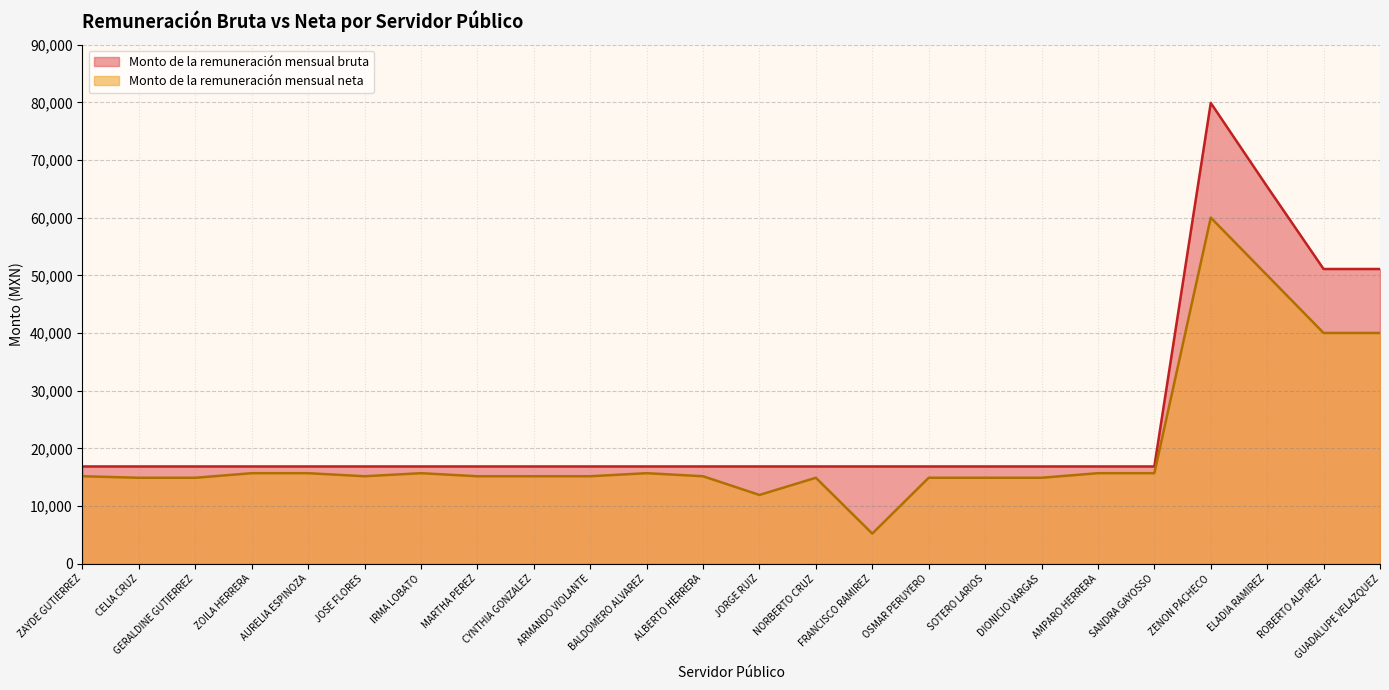

Where is the first local minimum for Monto de la remuneración mensual neta?

JOSE FLORES